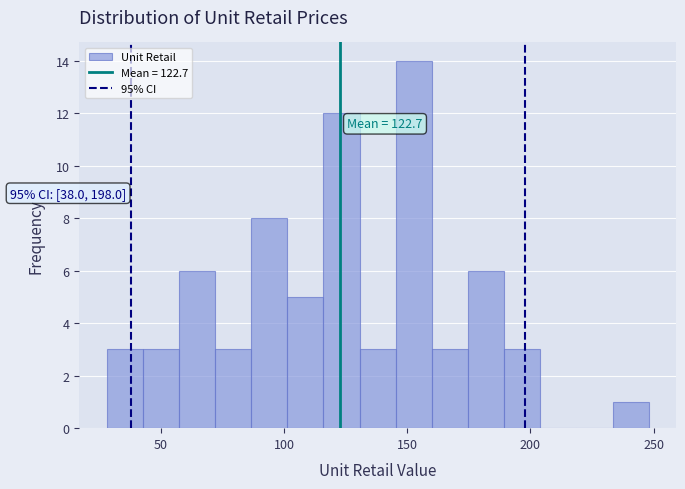

Around what value on the x-axis is the tallest bar? Give the approximate position of its centre, as read against the axis.

155